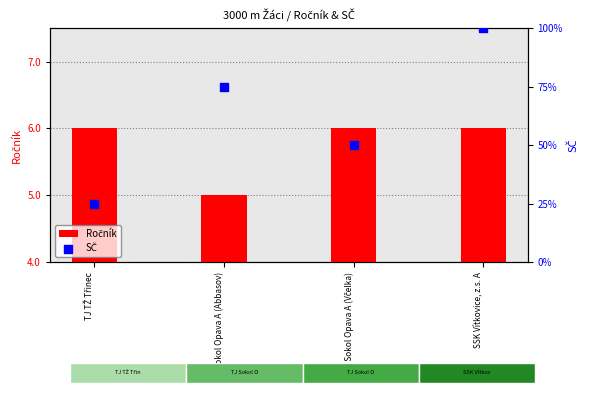

Which series has the largest total across all categories?

SČ